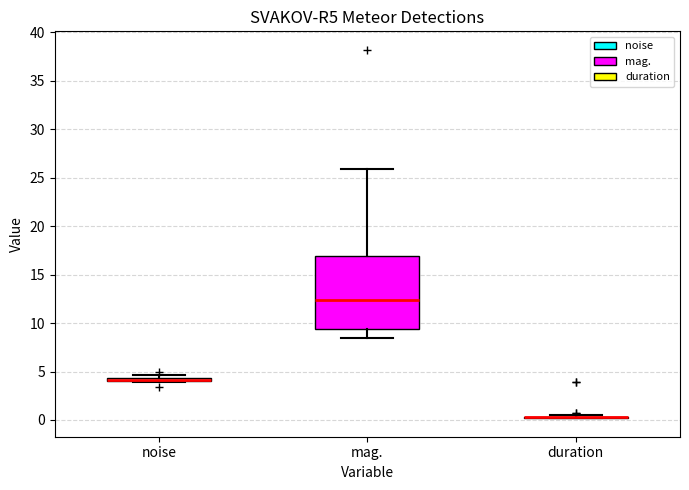

Where does the lower whisker of the box for mag. end on the y-axis? The values are not printed on the chart, so give them approximately, as read against the axis.

8.5